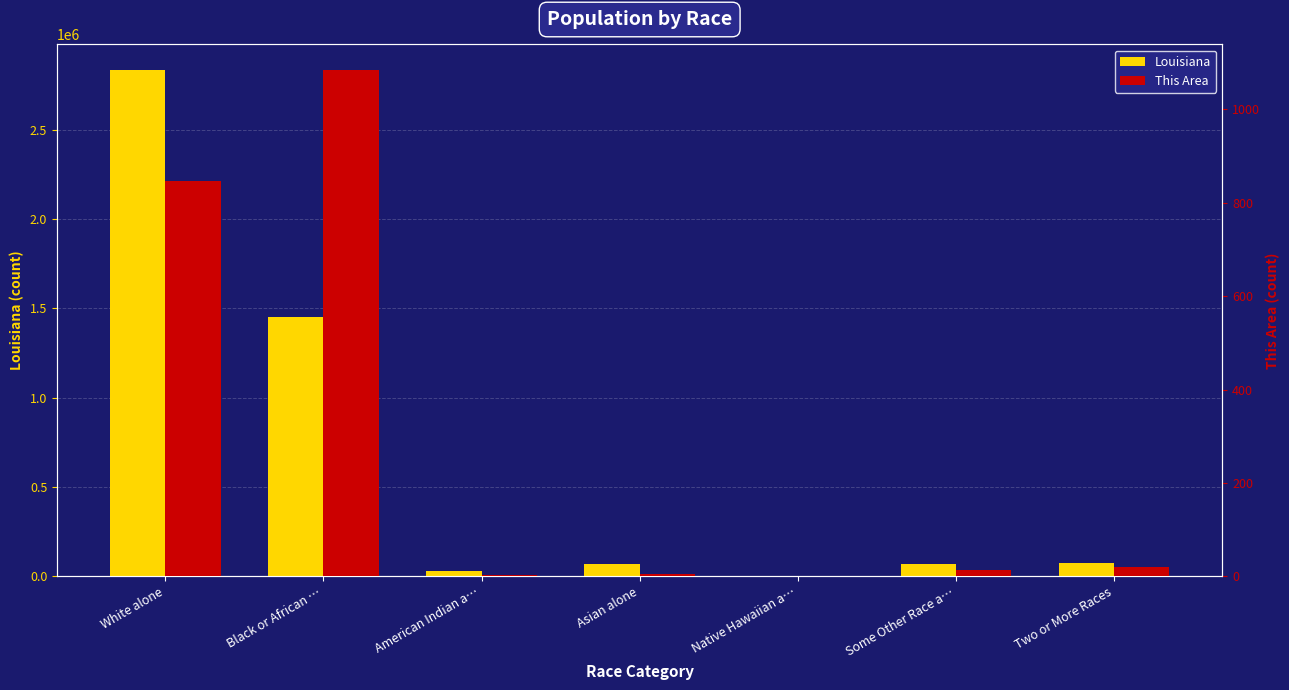

How many bars are there in total?

14